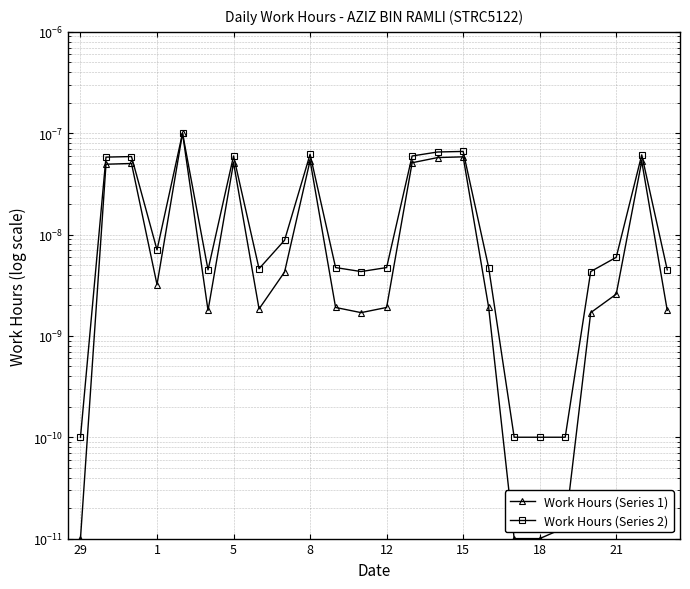

Which series has the largest range (max minus min)?

Work Hours (Series 1)